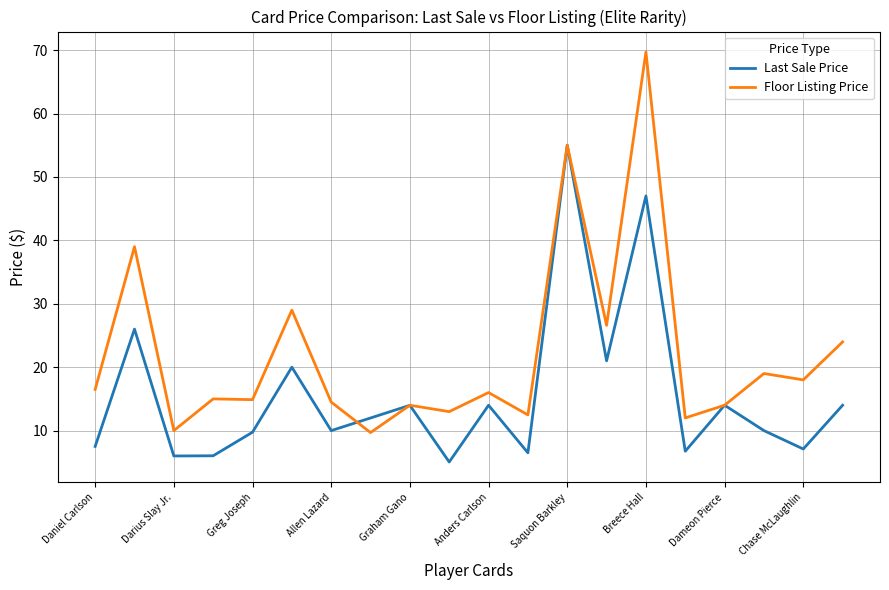

Which series has the largest range (max minus min)?

Floor Listing Price